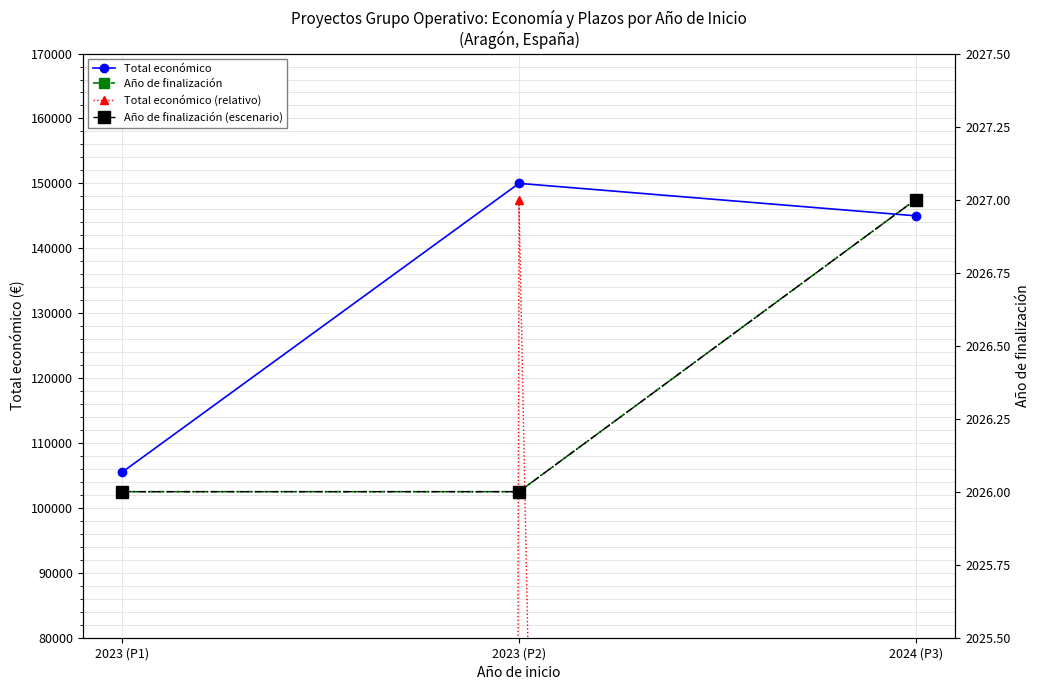

How many values in the Año de finalización (escenario) series exceed 2026?

1